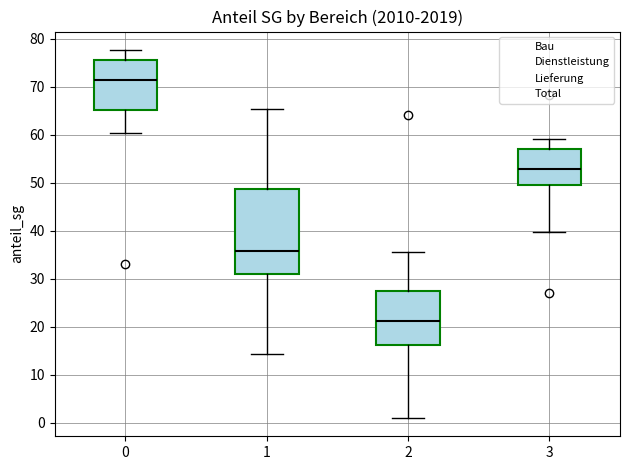

Which box's median line is the lowest?

2